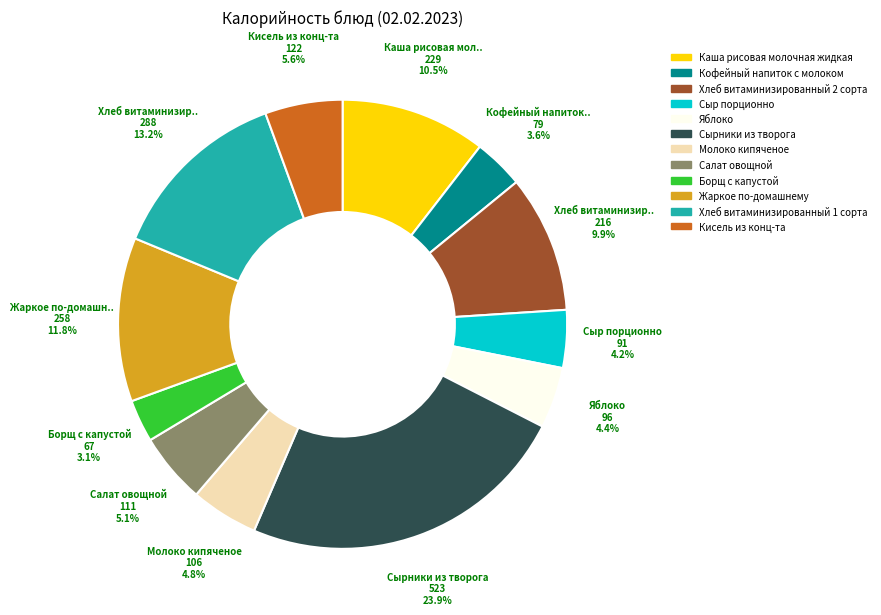

Combined, do Сырники из творога and Каша рисовая молочная жидкая account for over 50%?

No